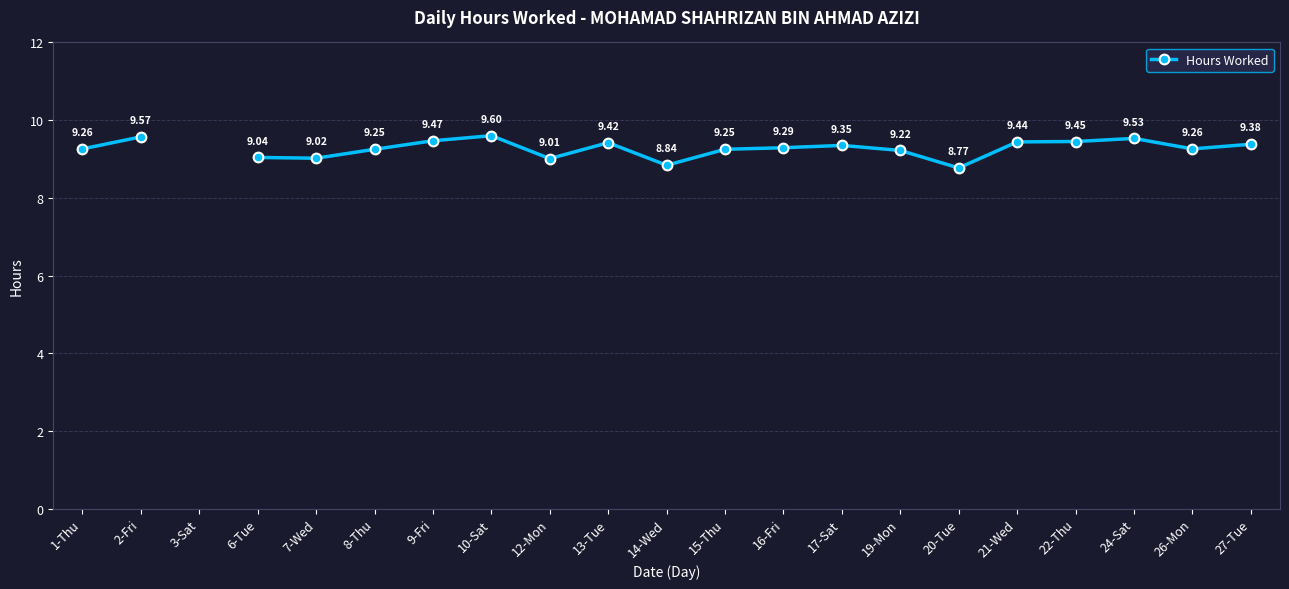

What is the smallest value displayed?

8.8